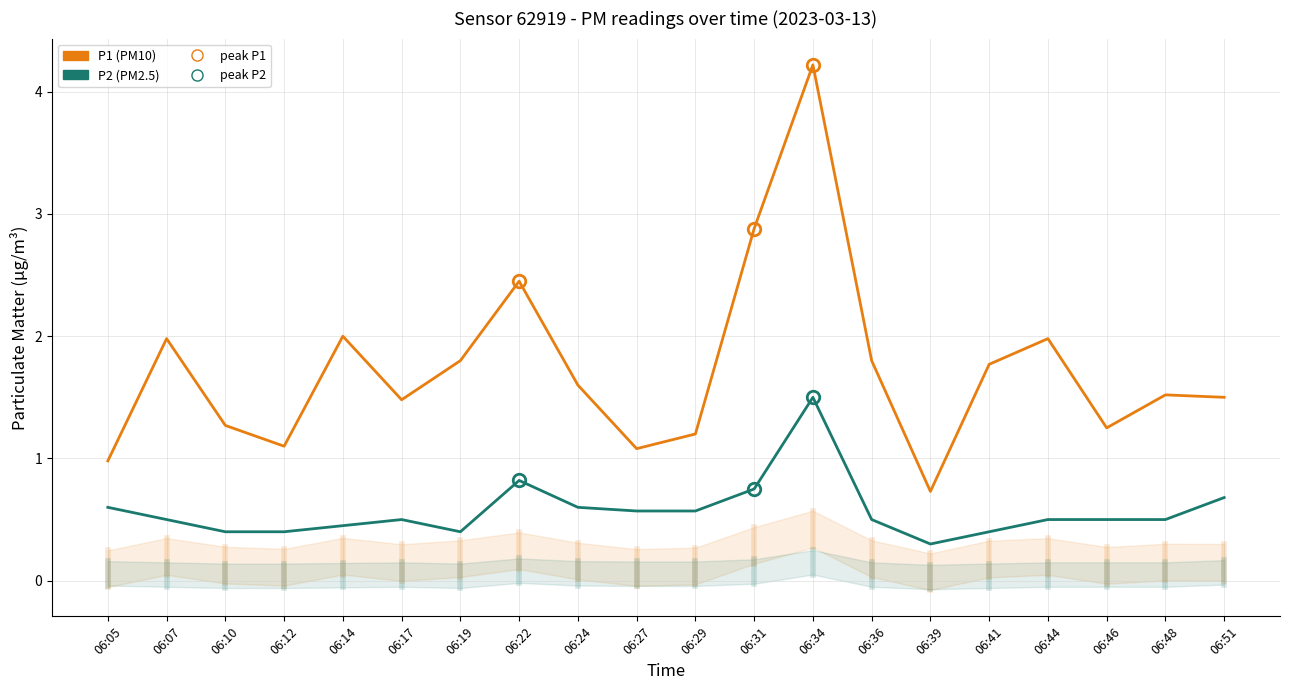

Reading left to right, extract all data points from this chart.

P1 (PM10): 06:05=1.0	06:07=2.0	06:10=1.3	06:12=1.1	06:14=2.0	06:17=1.5	06:19=1.8	06:22=2.5	06:24=1.6	06:27=1.1	06:29=1.2	06:31=2.9	06:34=4.2	06:36=1.8	06:39=0.7	06:41=1.8	06:44=2.0	06:46=1.2	06:48=1.5	06:51=1.5
P2 (PM2.5): 06:05=0.6	06:07=0.5	06:10=0.4	06:12=0.4	06:14=0.5	06:17=0.5	06:19=0.4	06:22=0.8	06:24=0.6	06:27=0.6	06:29=0.6	06:31=0.8	06:34=1.5	06:36=0.5	06:39=0.3	06:41=0.4	06:44=0.5	06:46=0.5	06:48=0.5	06:51=0.7